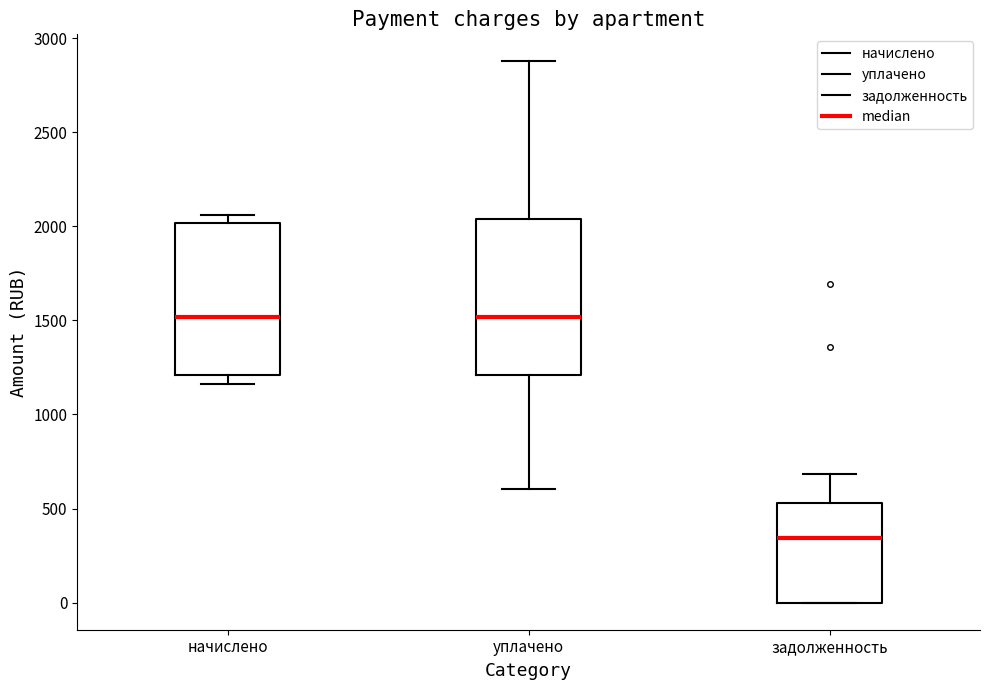

Which box has the lowest median line?

задолженность